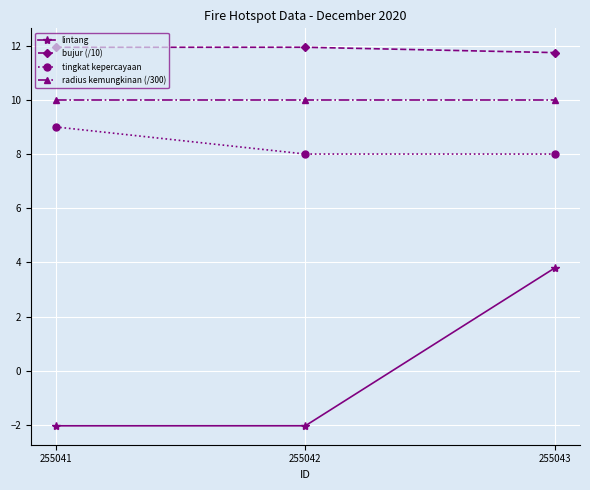

What is the value of the tingkat kepercayaan point at the 3rd from the left?

8.0